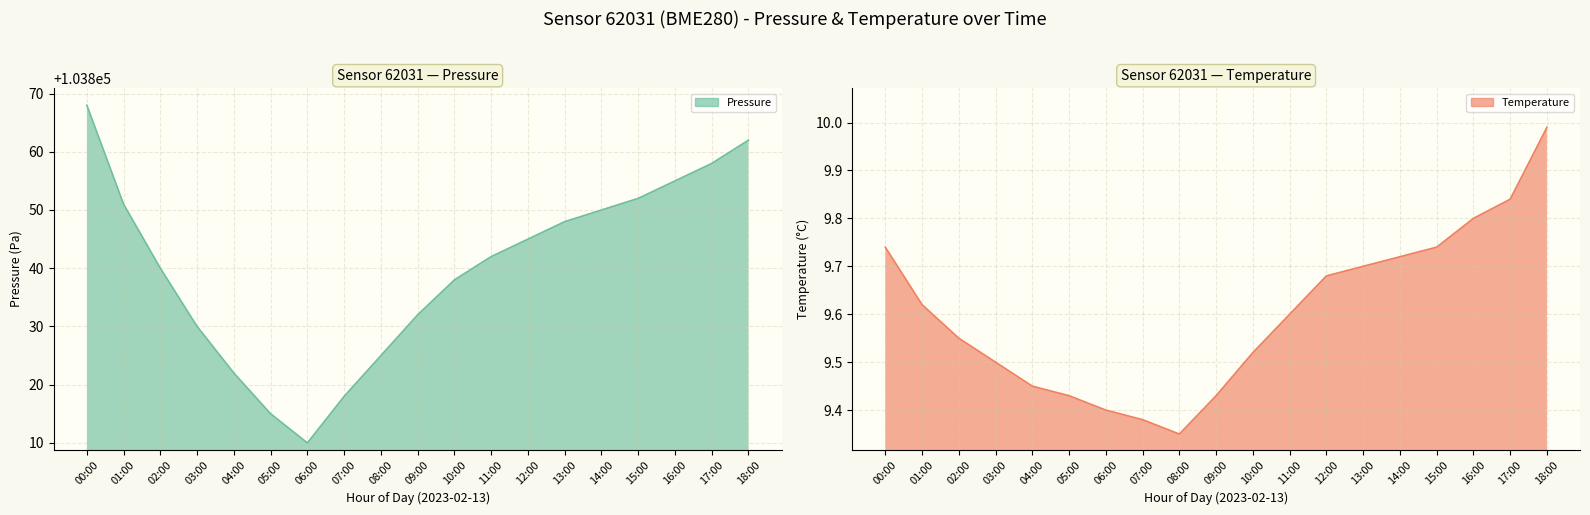

True or false: pressure line and temperature line cross at least once.

False